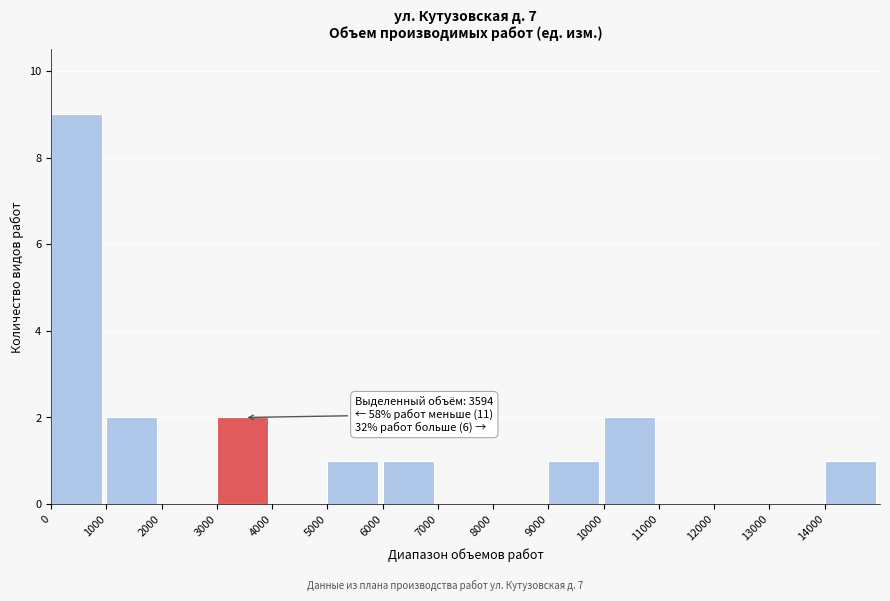

Over which range of the x-axis is the bar tallest?

0 to 1000